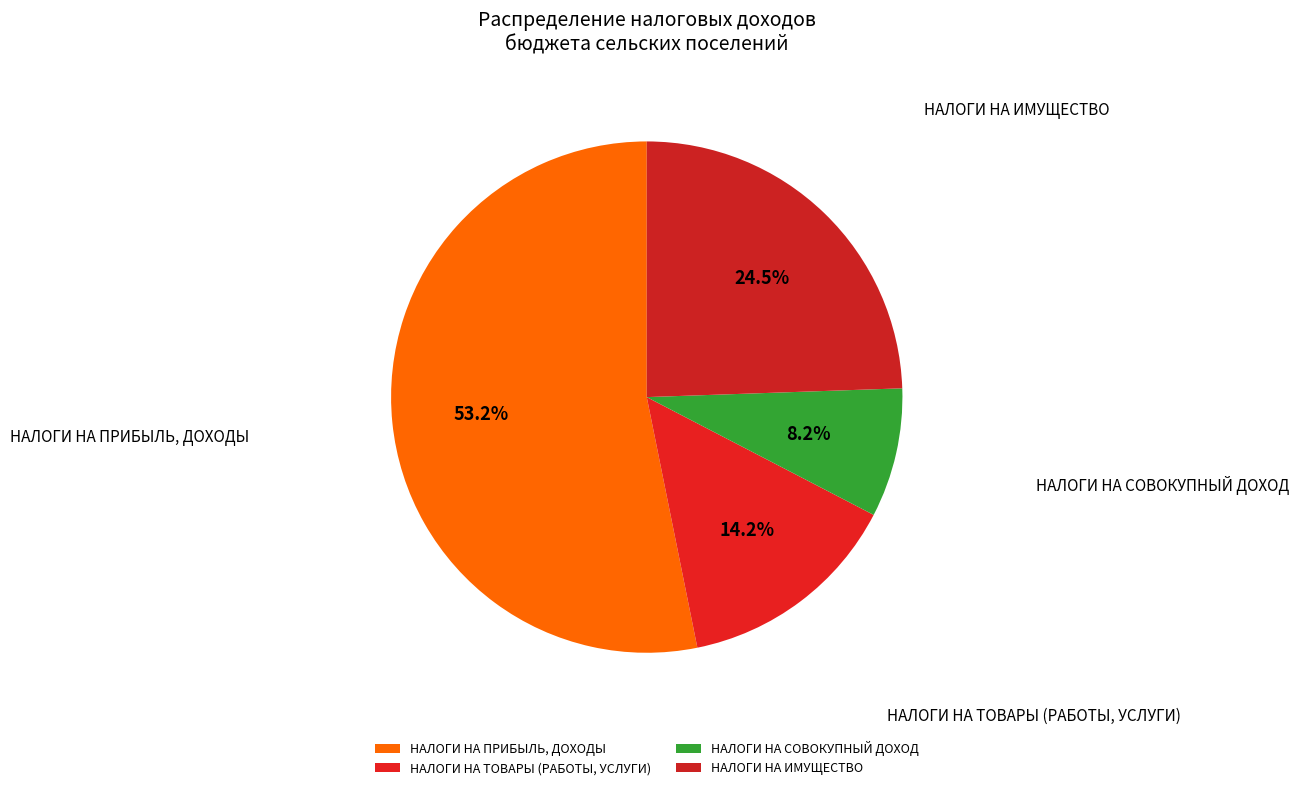

To the nearest percent, what percentage of the pie is НАЛОГИ НА ИМУЩЕСТВО?

24%